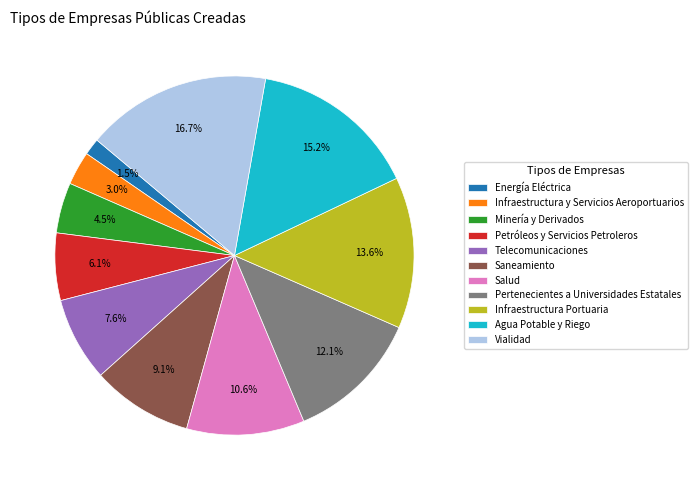

Rank the categories by value from lowest to highest.

Energía Eléctrica, Infraestructura y Servicios Aeroportuarios, Minería y Derivados, Petróleos y Servicios Petroleros, Telecomunicaciones, Saneamiento, Salud, Pertenecientes a Universidades Estatales, Infraestructura Portuaria, Agua Potable y Riego, Vialidad